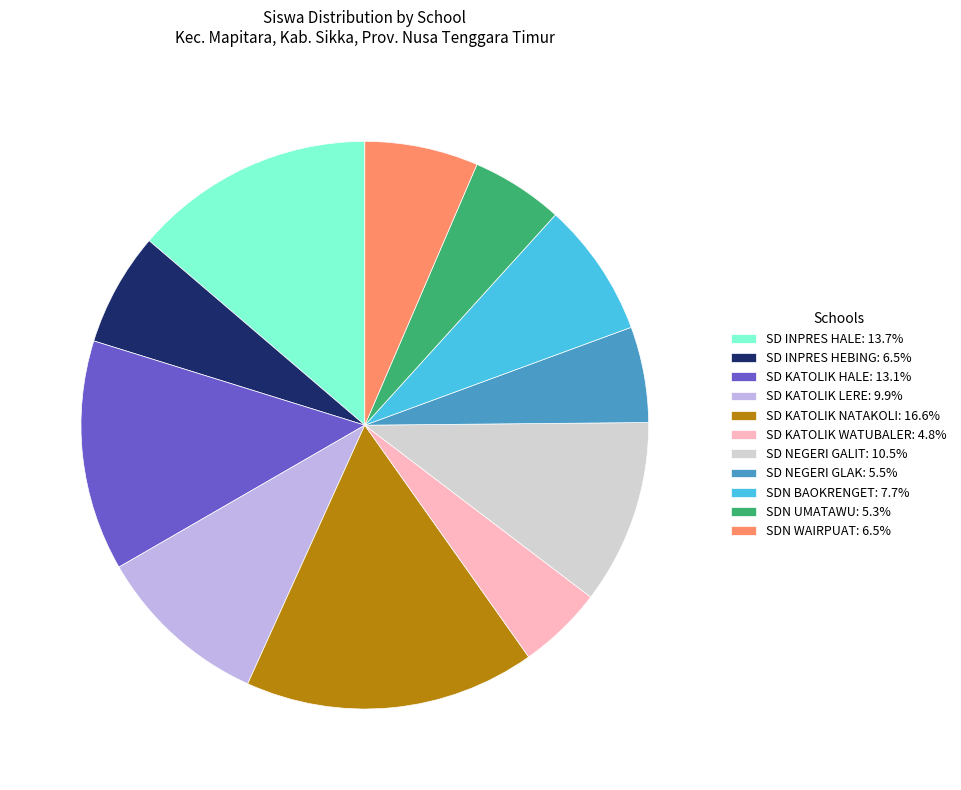

What is the ratio of the value at SD KATOLIK NATAKOLI: 16.6% to the value at SD INPRES HALE: 13.7%?

1.2